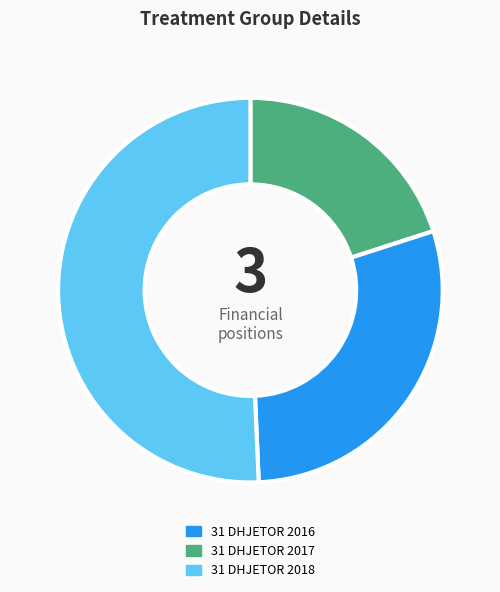

What is the ratio of the value at 31 DHJETOR 2017 to the value at 31 DHJETOR 2016?

1.5